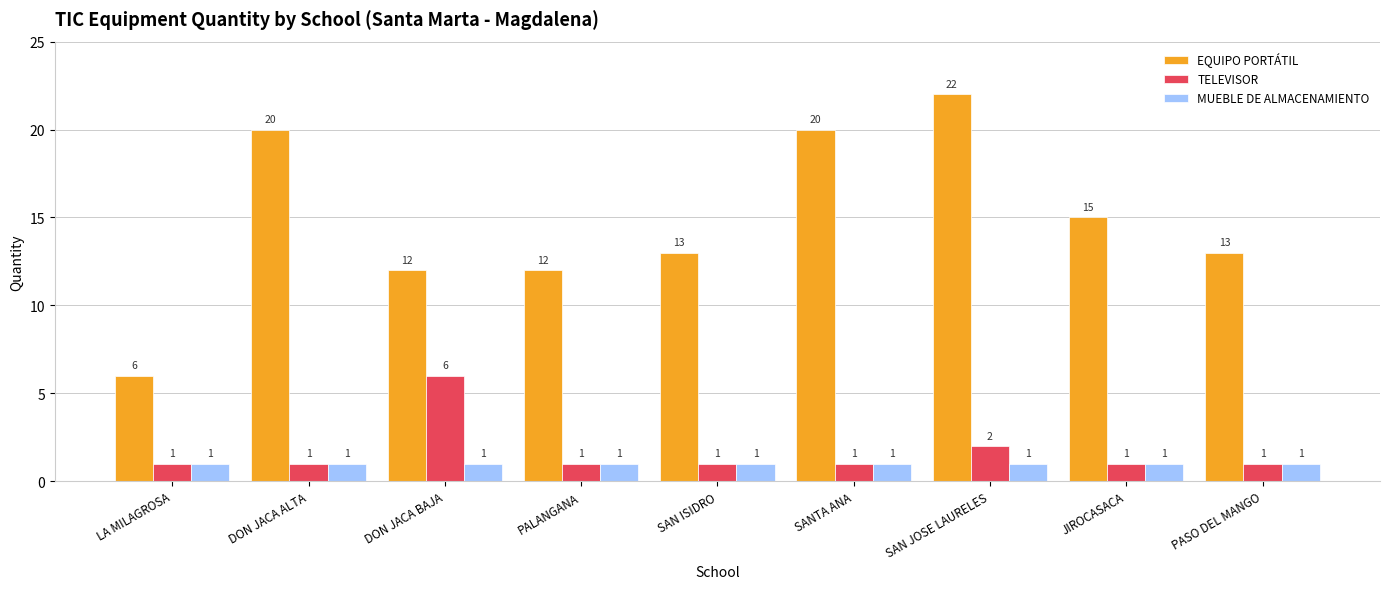

What is the sum of all TELEVISOR values?

15